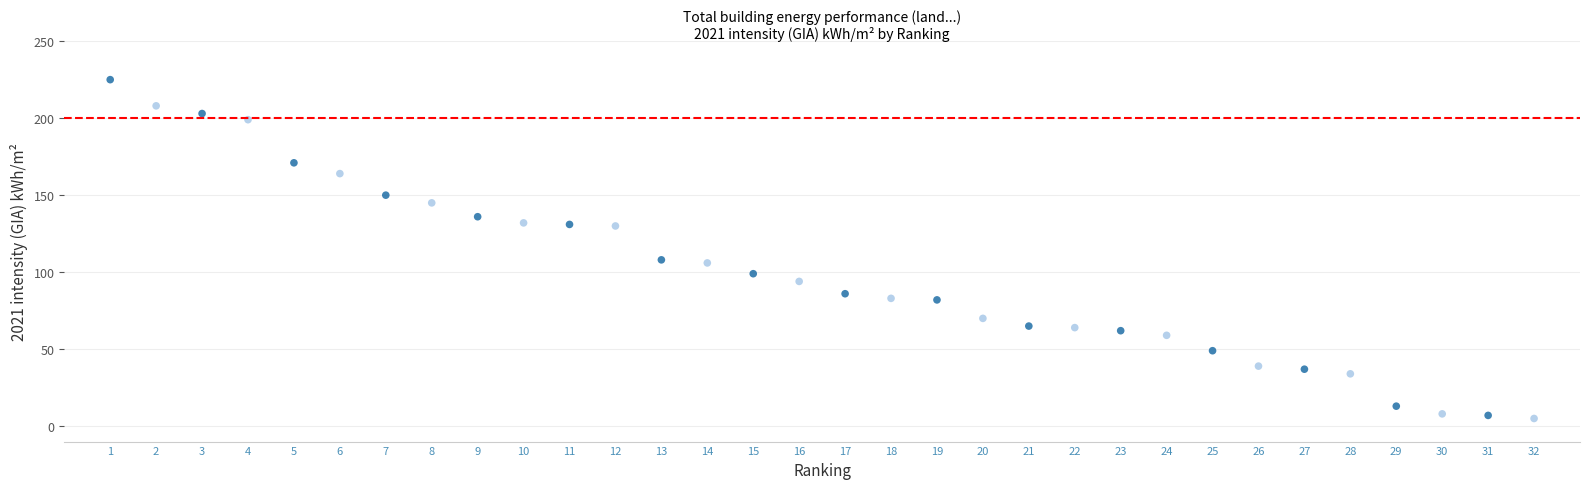

What is the range of Y values (max minus min)?

220